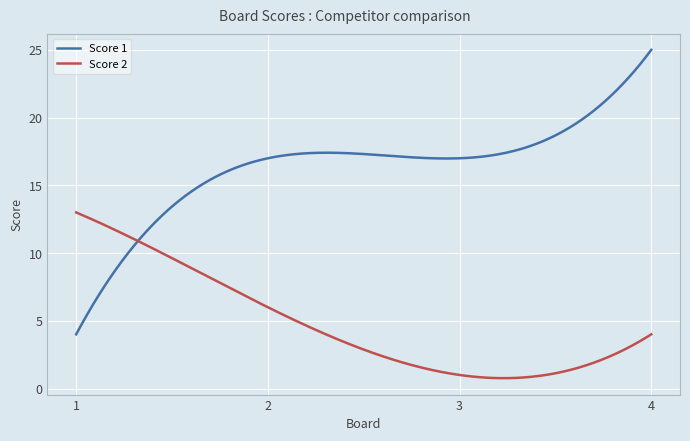

Which series has the largest range (max minus min)?

Score 1